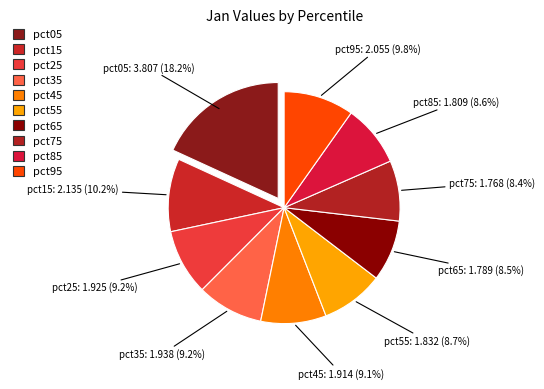

What is the largest slice in the pie chart?

pct05